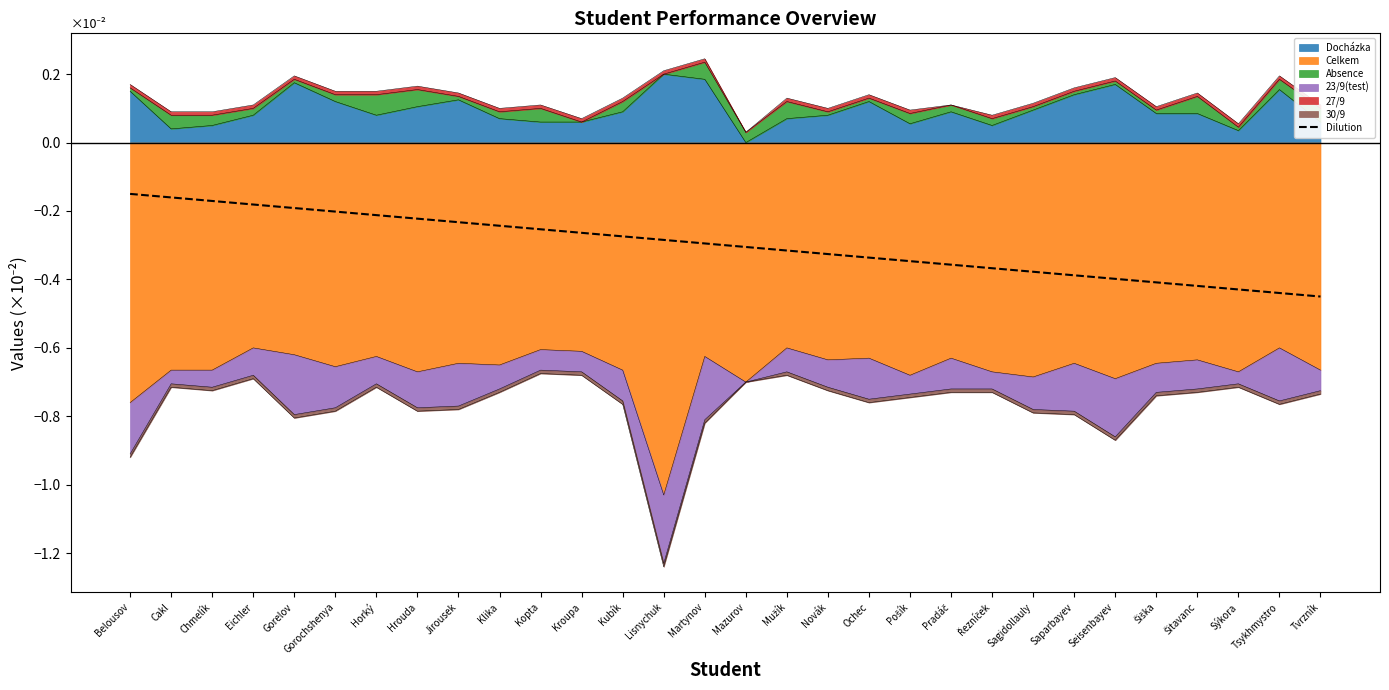

Rank the categories by value from highest to lowest.

Belousov, Cakl, Chmelík, Eichler, Gorelov, Gorochshenya, Horký, Hrouda, Jirousek, Klika, Kopta, Kroupa, Kubík, Lisnychuk, Martynov, Mazurov, Mužík, Novák, Ochec, Pošík, Pradáč, Řezníček, Sagidollauly, Saparbayev, Seisenbayev, Šiška, Šitavanc, Sýkora, Tsykhmystro, Tvrzník